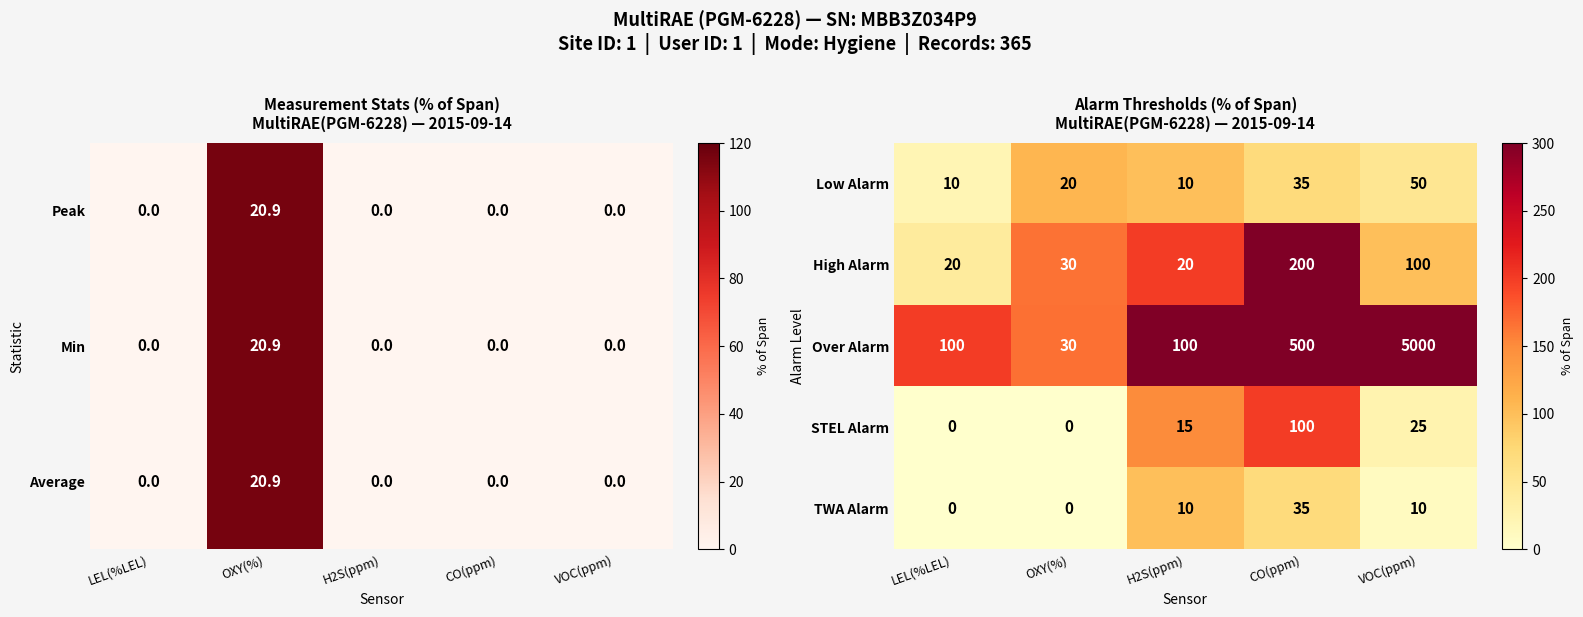

How many series are shown in this chart?

5